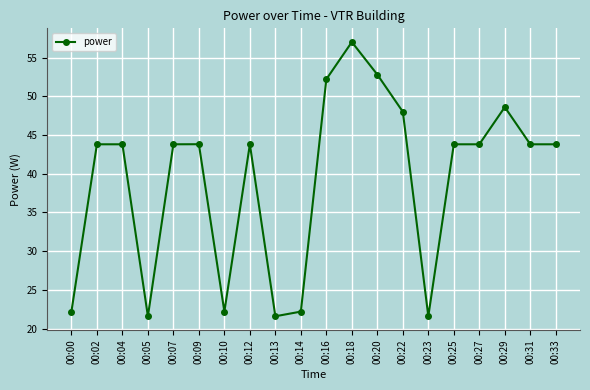

Reading left to right, extract all data points from this chart.

22.2	43.8	43.8	21.6	43.8	43.8	22.2	43.8	21.6	22.2	52.2	57.0	52.8	48.0	21.6	43.8	43.8	48.6	43.8	43.8